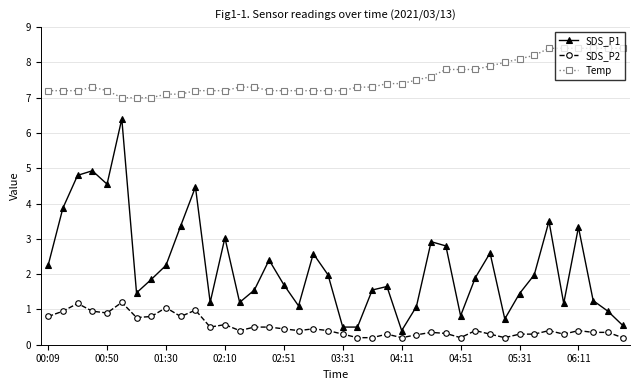

What is the maximum value for SDS_P2?

1.2